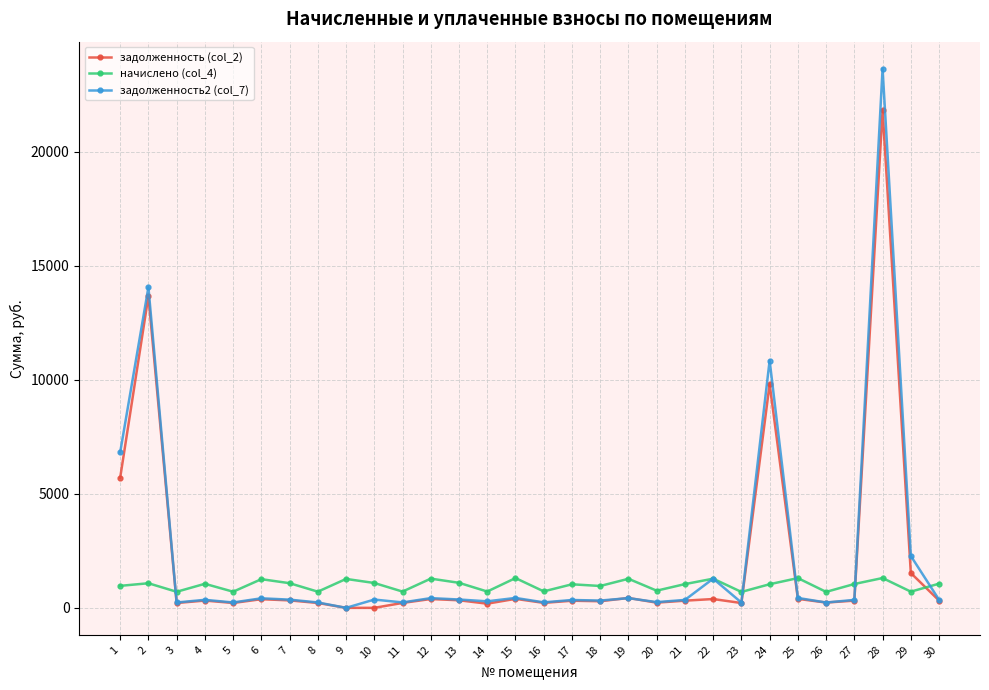

At how many categories does at least one series exceed 14420?

1